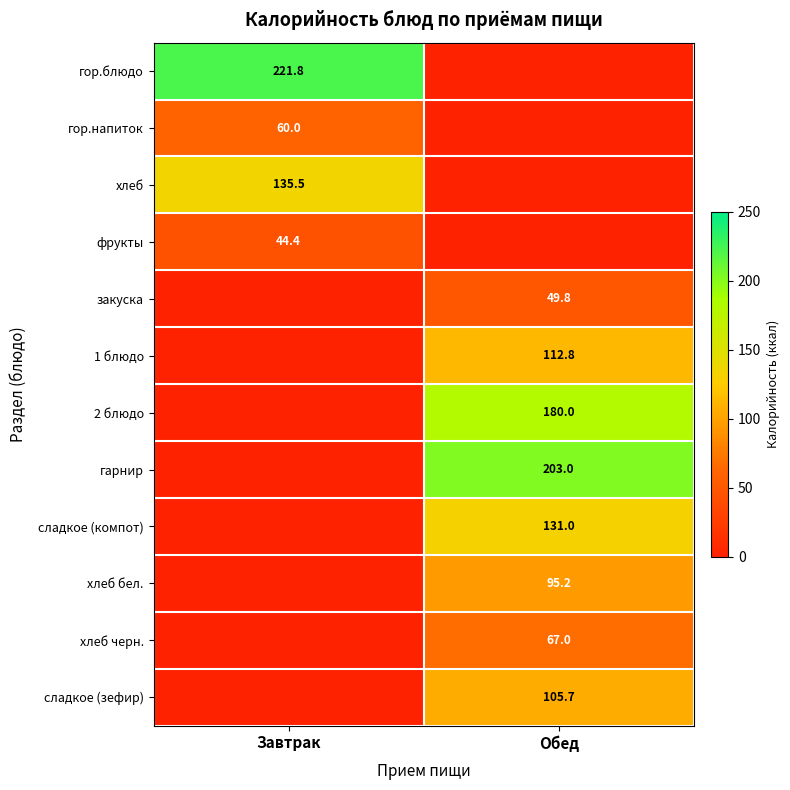

True or false: хлеб бел. has a value of 95.2 at Обед.

True